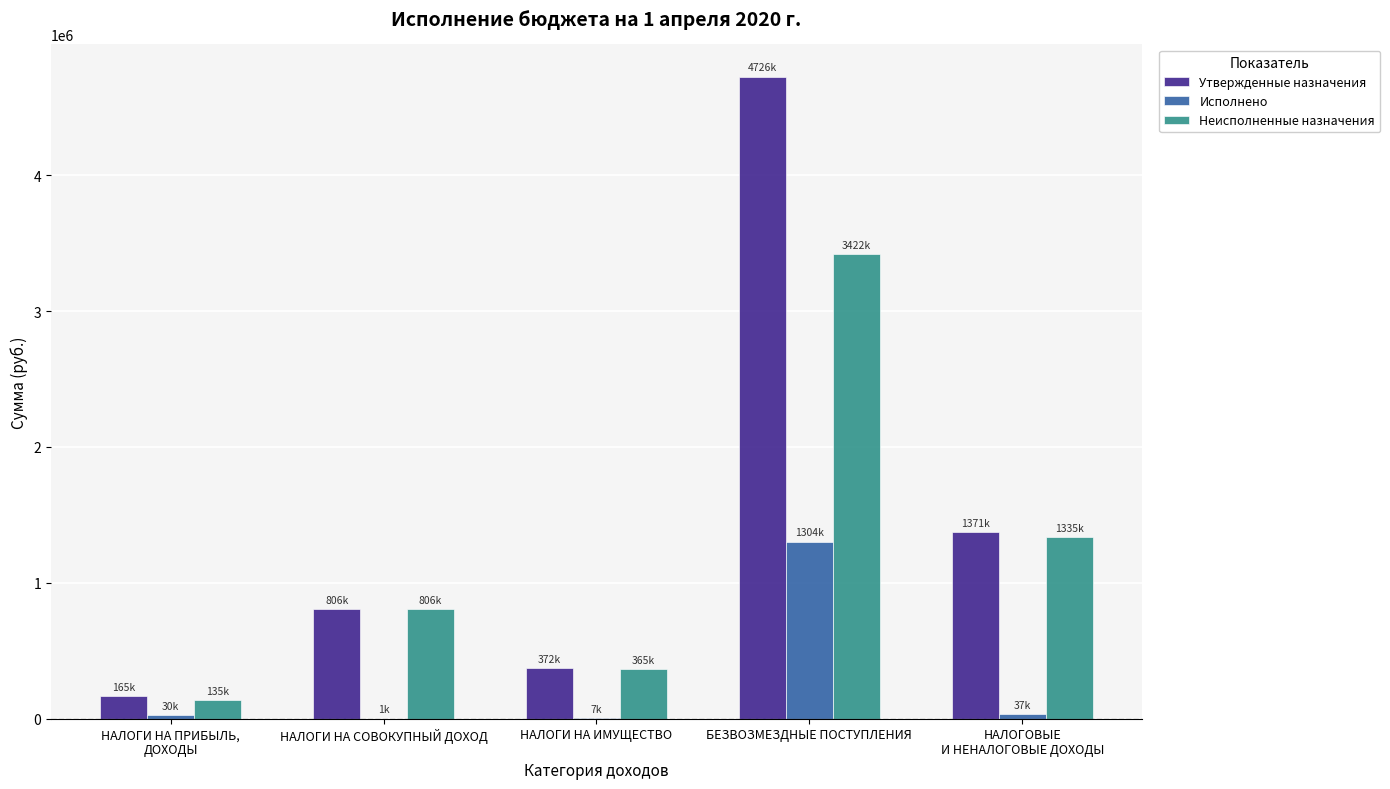

Are the bars horizontal?

No